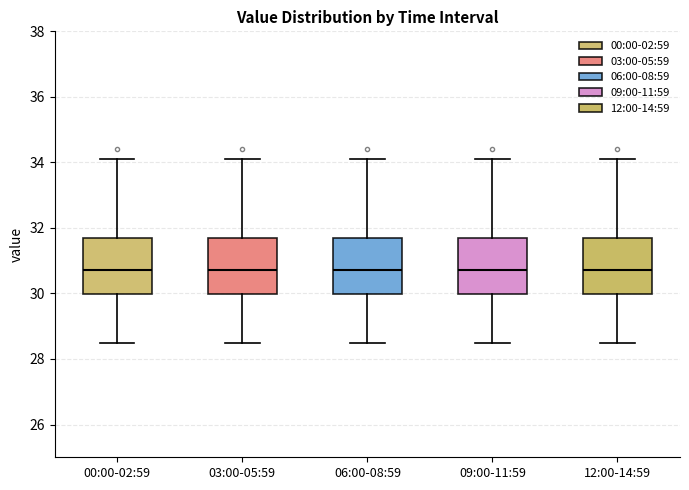

Where is the lower edge of the box for 06:00-08:59 on the y-axis? The values are not printed on the chart, so give them approximately, as read against the axis.

30.0